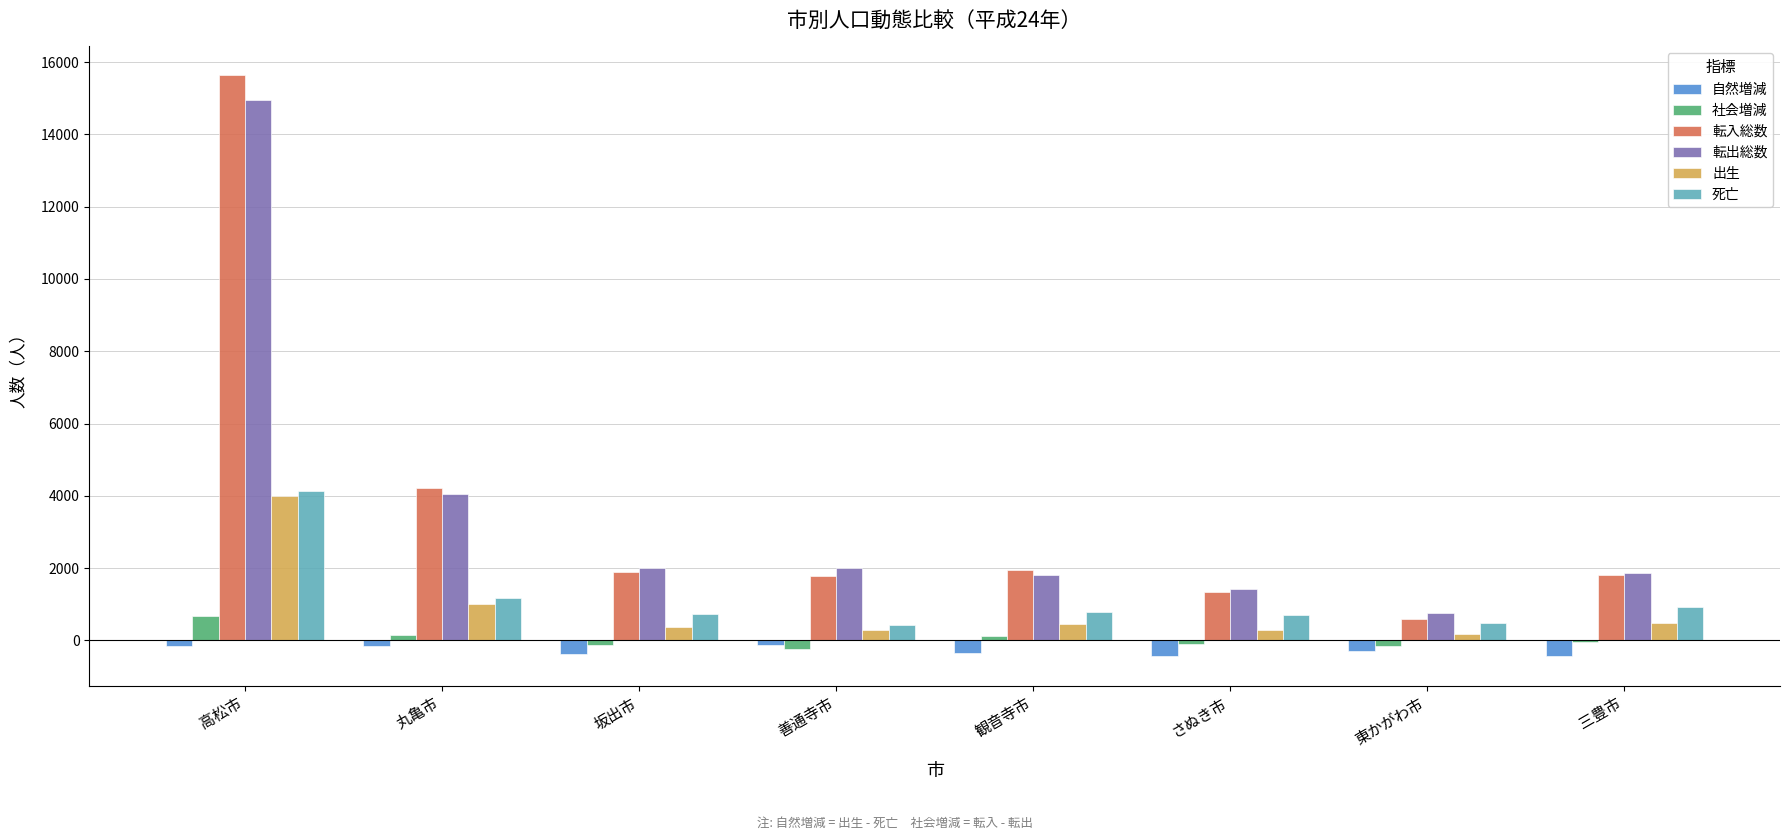

Which label corresponds to the largest value in the chart?

高松市